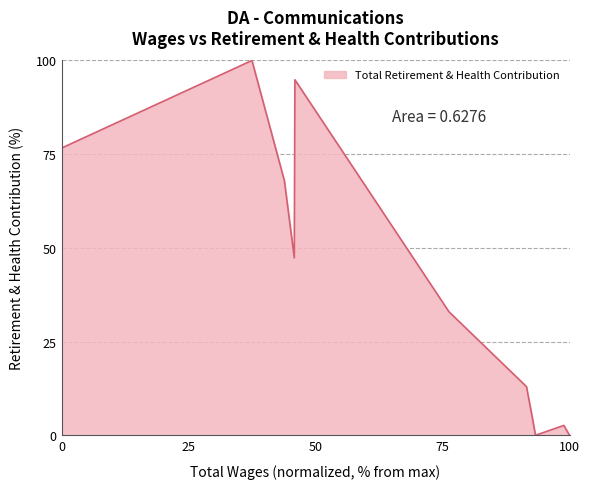

True or false: the data has more than 0 interior local peaks.

True